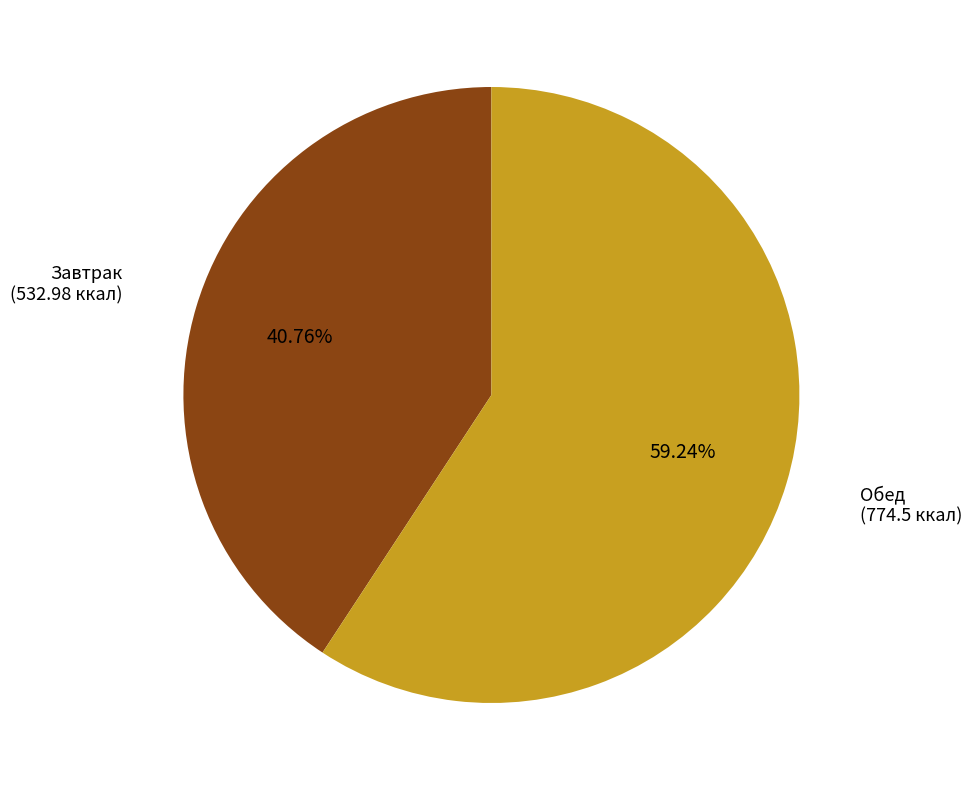

Between Обед and Завтрак, which is larger?

Обед